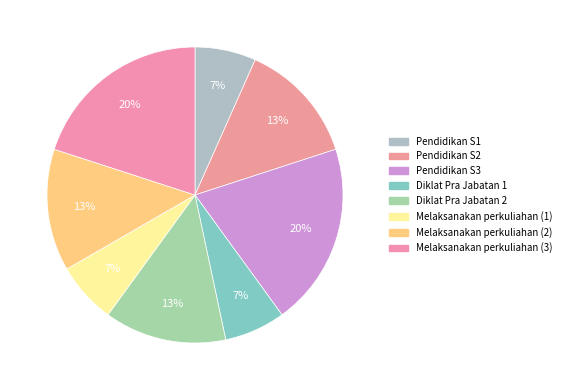

Which category has the biggest portion of the pie?

Pendidikan S3